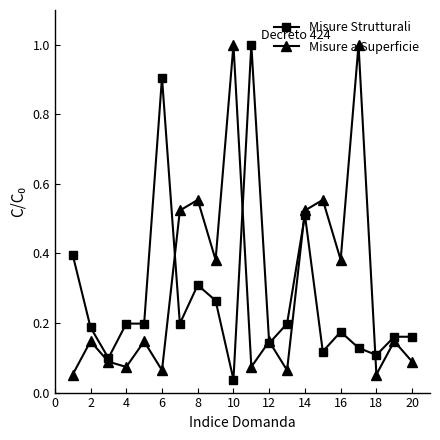

How many lines are shown in the chart?

2